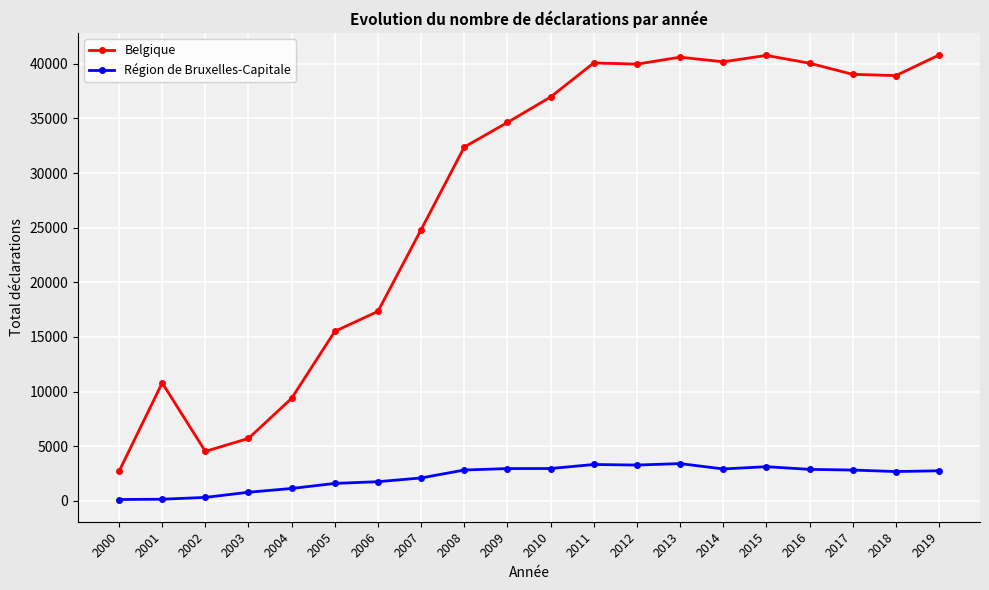

What is the difference between the maximum and second lowest values in the Région de Bruxelles-Capitale series?

3262